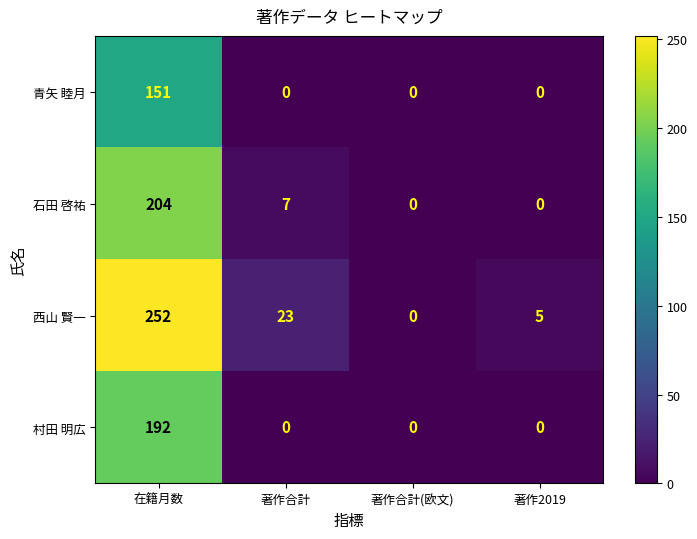

Rank the series by their maximum value, from lowest to highest.

青矢 睦月, 村田 明広, 石田 啓祐, 西山 賢一